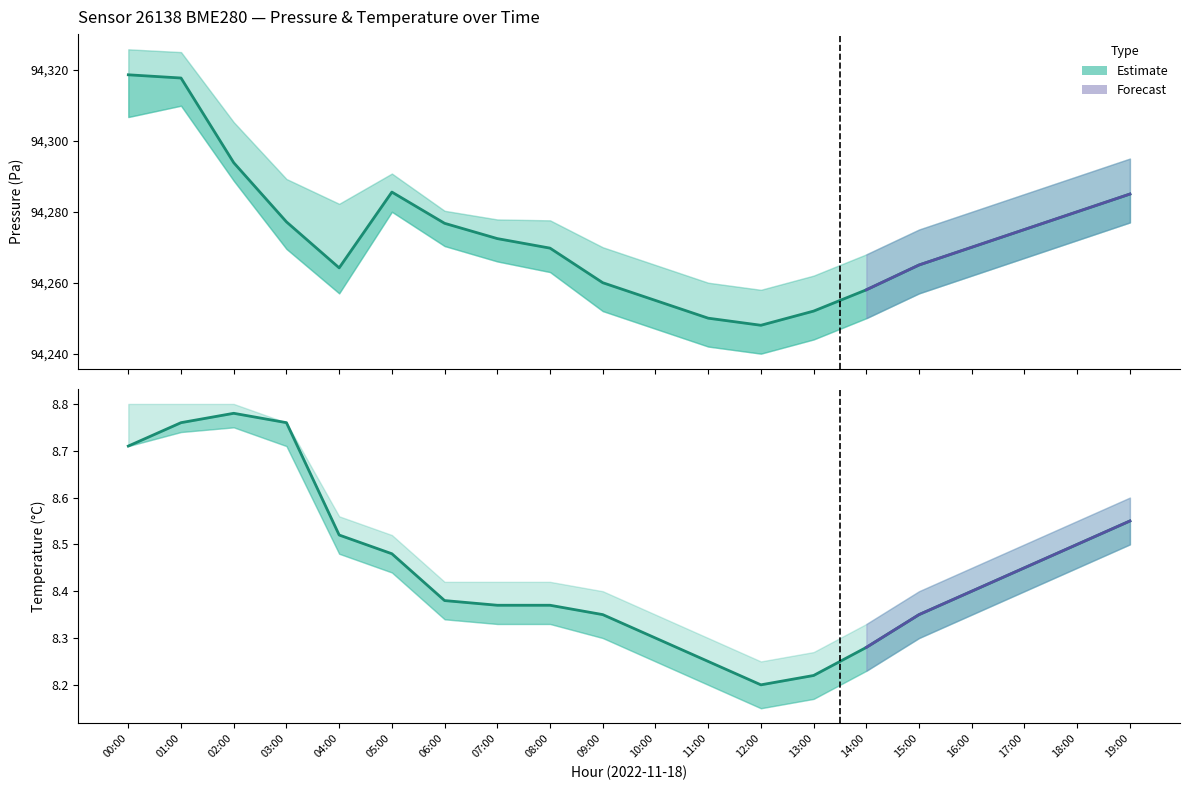

Reading right to left, what are all the values shown in this chart?

pressure: 19:00=94285.0	18:00=94280.0	17:00=94275.0	16:00=94270.0	15:00=94265.0	14:00=94258.0	13:00=94252.0	12:00=94248.0	11:00=94250.0	10:00=94255.0	09:00=94260.0	08:00=94269.8	07:00=94272.4	06:00=94276.8	05:00=94285.6	04:00=94264.2	03:00=94277.2	02:00=94293.8	01:00=94317.7	00:00=94318.6
pressure_upper: 19:00=94295.0	18:00=94290.0	17:00=94285.0	16:00=94280.0	15:00=94275.0	14:00=94268.0	13:00=94262.0	12:00=94258.0	11:00=94260.0	10:00=94265.0	09:00=94270.0	08:00=94277.6	07:00=94277.8	06:00=94280.3	05:00=94290.8	04:00=94282.2	03:00=94289.2	02:00=94305.3	01:00=94325.0	00:00=94325.8
pressure_lower: 19:00=94277.0	18:00=94272.0	17:00=94267.0	16:00=94262.0	15:00=94257.0	14:00=94250.0	13:00=94244.0	12:00=94240.0	11:00=94242.0	10:00=94247.0	09:00=94252.0	08:00=94263.0	07:00=94266.0	06:00=94270.3	05:00=94280.0	04:00=94257.0	03:00=94269.5	02:00=94288.8	01:00=94309.9	00:00=94306.7
temperature: 19:00=8.6	18:00=8.5	17:00=8.4	16:00=8.4	15:00=8.3	14:00=8.3	13:00=8.2	12:00=8.2	11:00=8.2	10:00=8.3	09:00=8.3	08:00=8.4	07:00=8.4	06:00=8.4	05:00=8.5	04:00=8.5	03:00=8.8	02:00=8.8	01:00=8.8	00:00=8.7
temperature_upper: 19:00=8.6	18:00=8.6	17:00=8.5	16:00=8.4	15:00=8.4	14:00=8.3	13:00=8.3	12:00=8.2	11:00=8.3	10:00=8.3	09:00=8.4	08:00=8.4	07:00=8.4	06:00=8.4	05:00=8.5	04:00=8.6	03:00=8.8	02:00=8.8	01:00=8.8	00:00=8.8
temperature_lower: 19:00=8.5	18:00=8.4	17:00=8.4	16:00=8.3	15:00=8.3	14:00=8.2	13:00=8.2	12:00=8.2	11:00=8.2	10:00=8.2	09:00=8.3	08:00=8.3	07:00=8.3	06:00=8.3	05:00=8.4	04:00=8.5	03:00=8.7	02:00=8.8	01:00=8.7	00:00=8.7